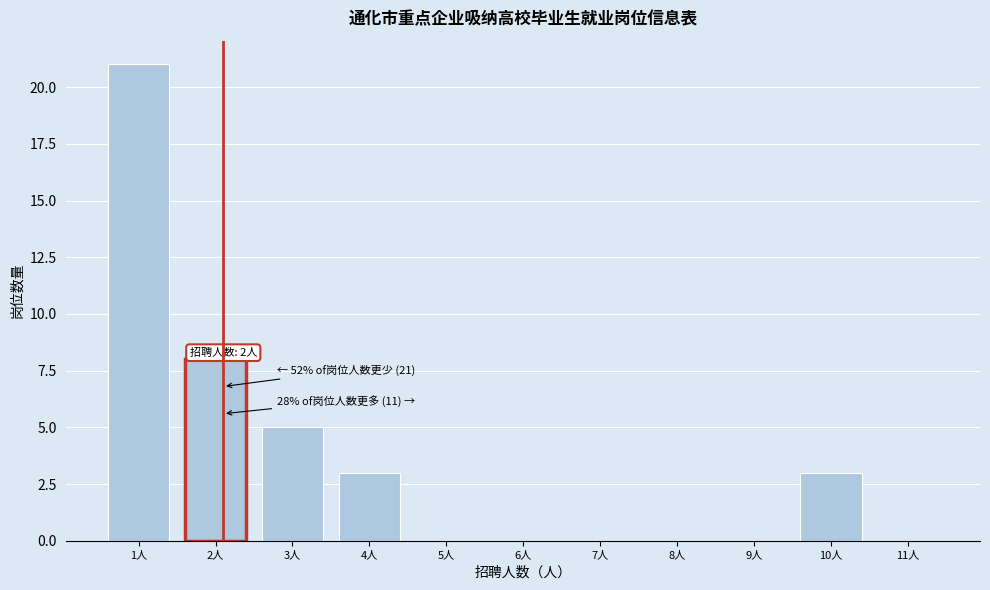

Reading left to right, what are all the values shown in this chart?

1人=21	2人=8	3人=5	4人=3	5人=0	6人=0	7人=0	8人=0	9人=0	10人=3	11人=0